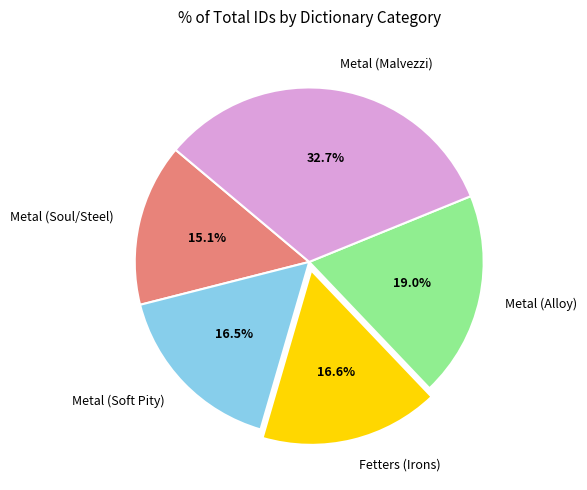

Approximately how many times larger is the value at Metal (Soft Pity) compared to Metal (Malvezzi)?

0.5